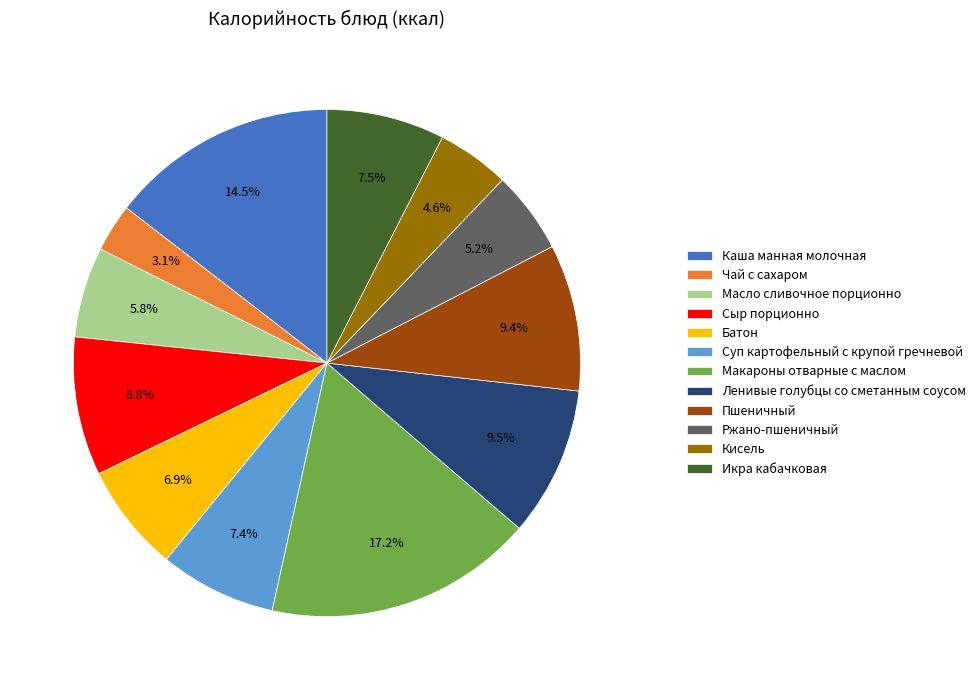

To the nearest percent, what portion does Суп картофельный с крупой гречневой represent?

7%